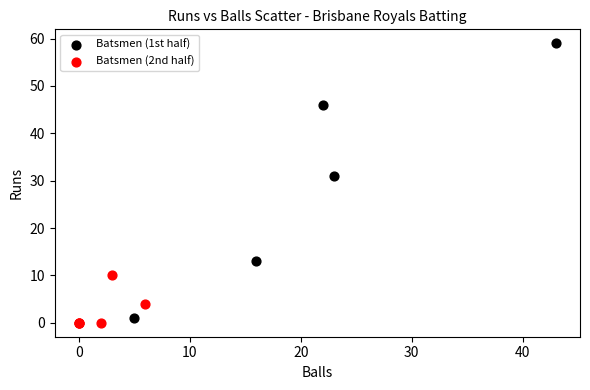

Which series contains the lowest Y value?

Batsmen (2nd half)